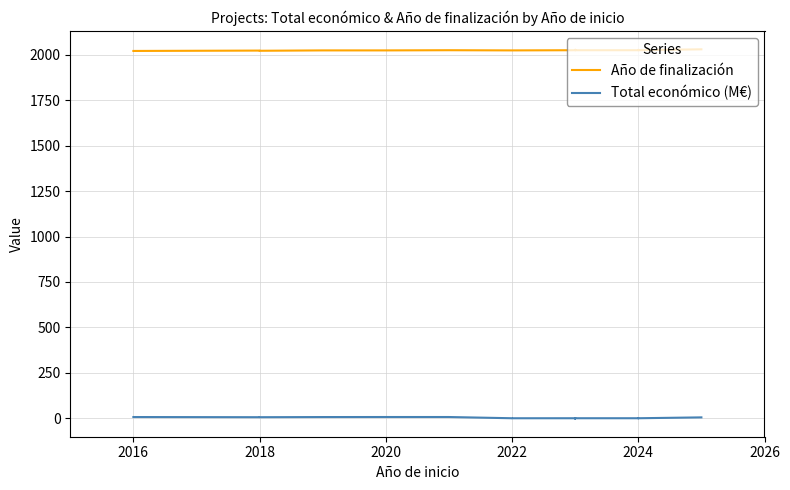

What is the sum of all Año de finalización values?

50632.0